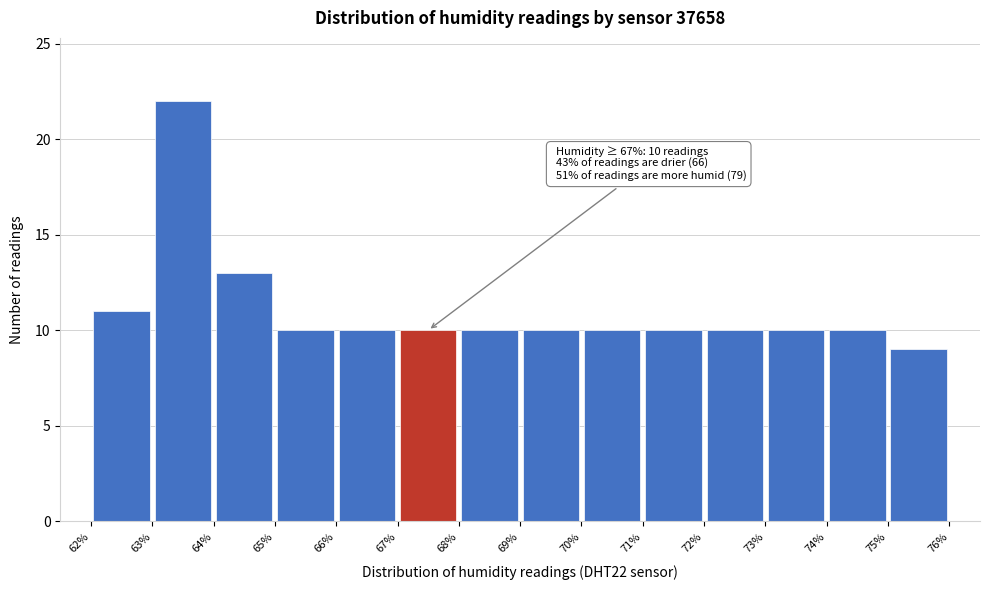

Which range on the x-axis has the tallest bar?

63% to 64%